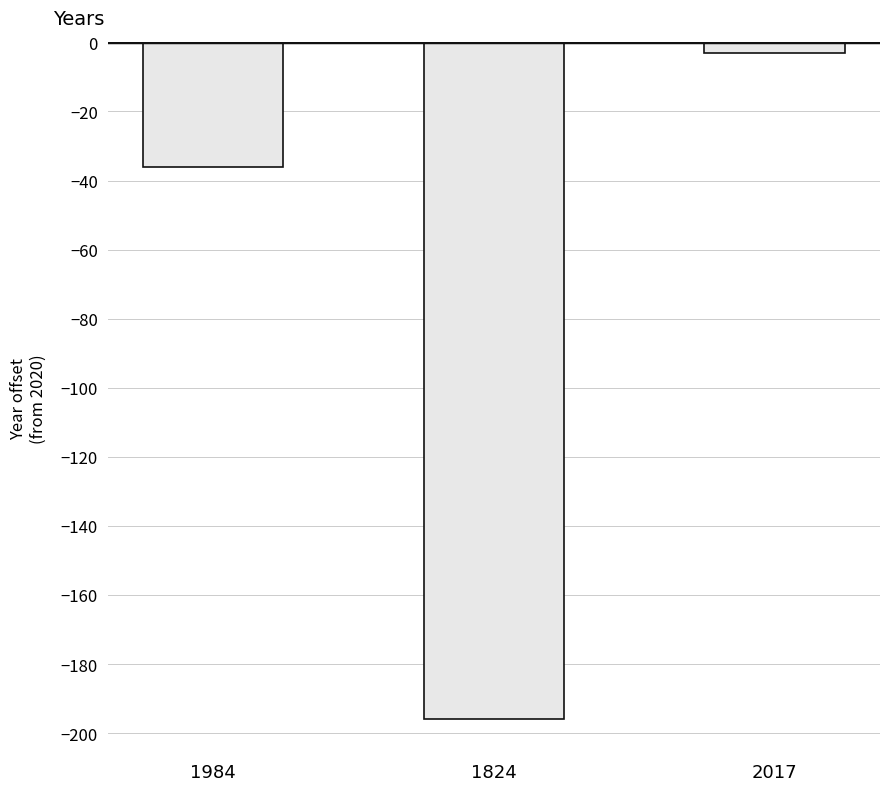

Which has a higher value, 1984 or 2017?

2017